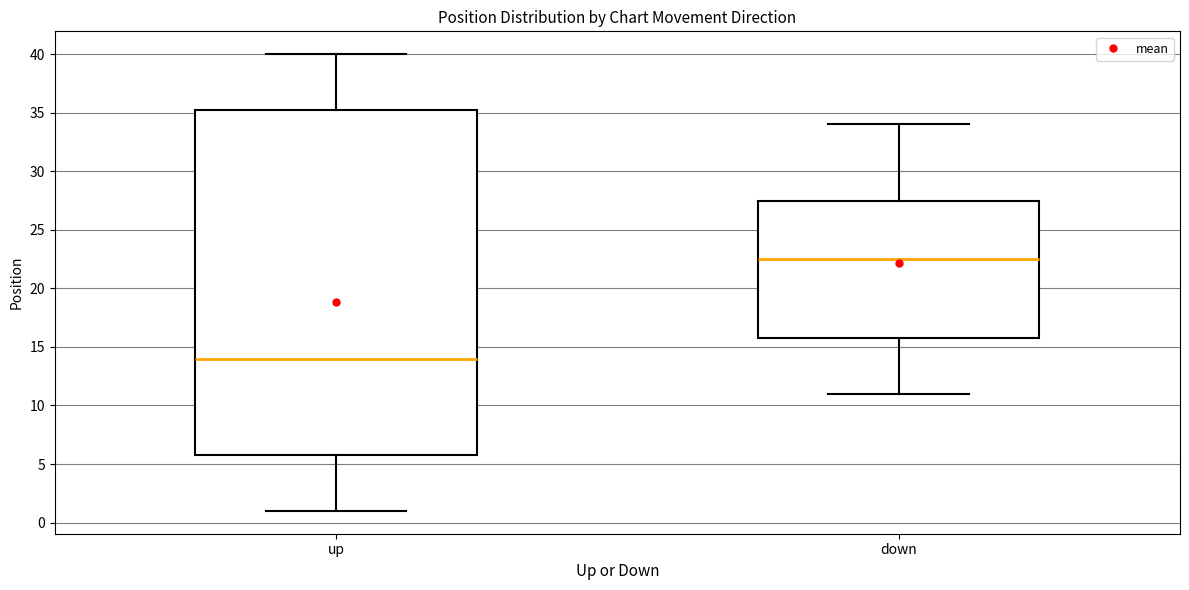

Reading left to right, transcribe this box plot: for each box, give where its median line is, the range the box spans, and where its two whiskers end, as read against the y-axis. The values are not printed on the chart, so give them approximately, as read against the axis.

up: median 14.0, box 6.0 to 35.5, whiskers 1.0 to 40.0
down: median 22.5, box 16.0 to 27.5, whiskers 11.0 to 34.0